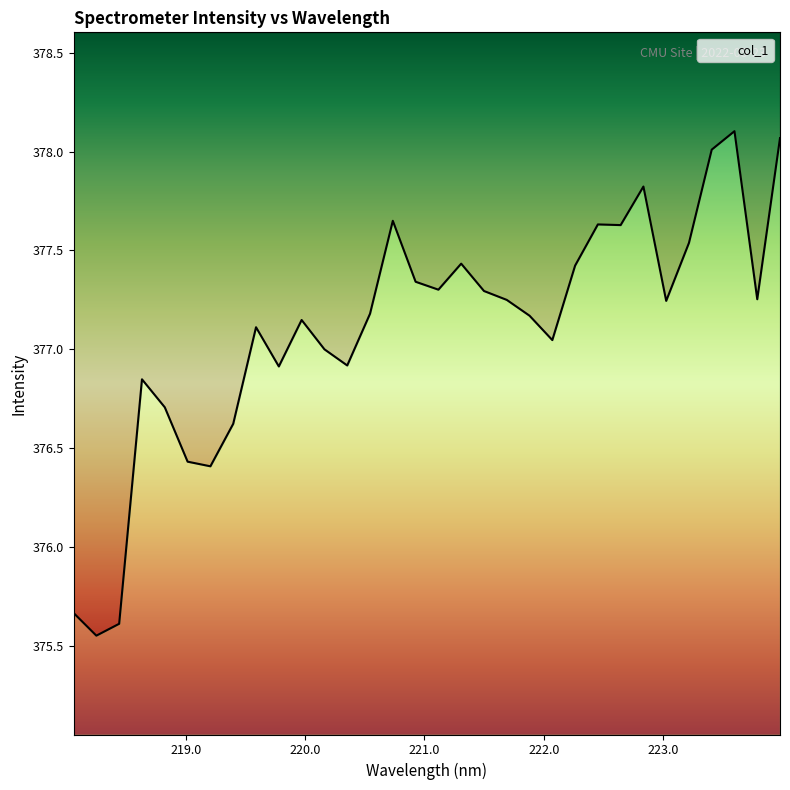

Is it true that the value at 219.2067 is 231.9?

False